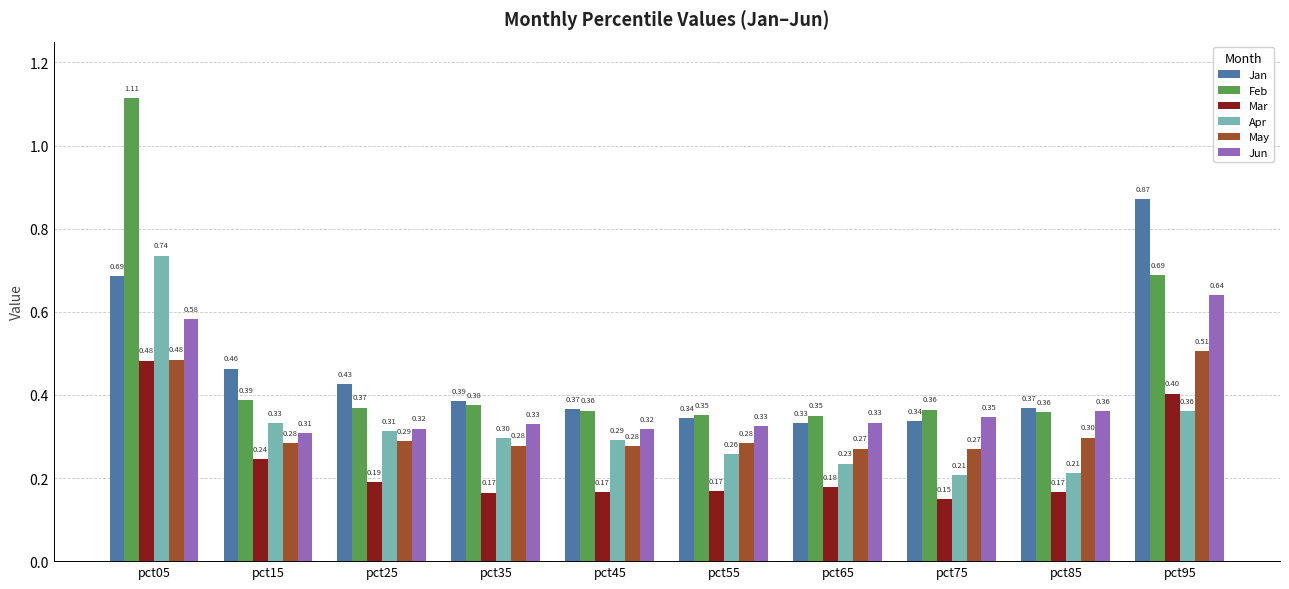

Which label corresponds to the largest value in the chart?

pct05